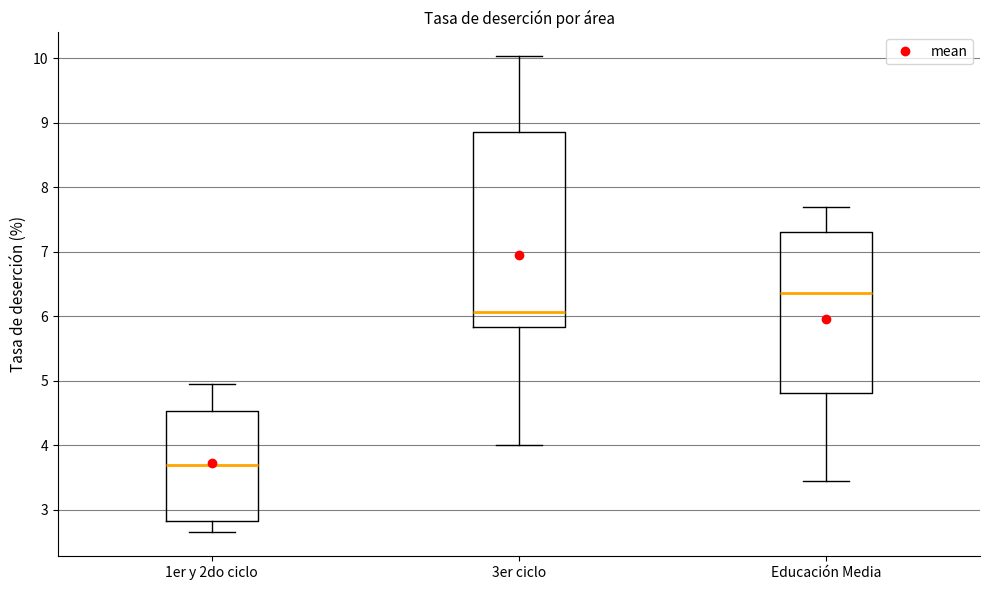

Reading left to right, transcribe this box plot: for each box, give where its median line is, the range the box spans, and where its two whiskers end, as read against the y-axis. The values are not printed on the chart, so give them approximately, as read against the axis.

1er y 2do ciclo: median 3.7, box 2.8 to 4.5, whiskers 2.7 to 5.0
3er ciclo: median 6.1, box 5.8 to 8.9, whiskers 4.0 to 10.0
Educación Media: median 6.4, box 4.8 to 7.3, whiskers 3.4 to 7.7